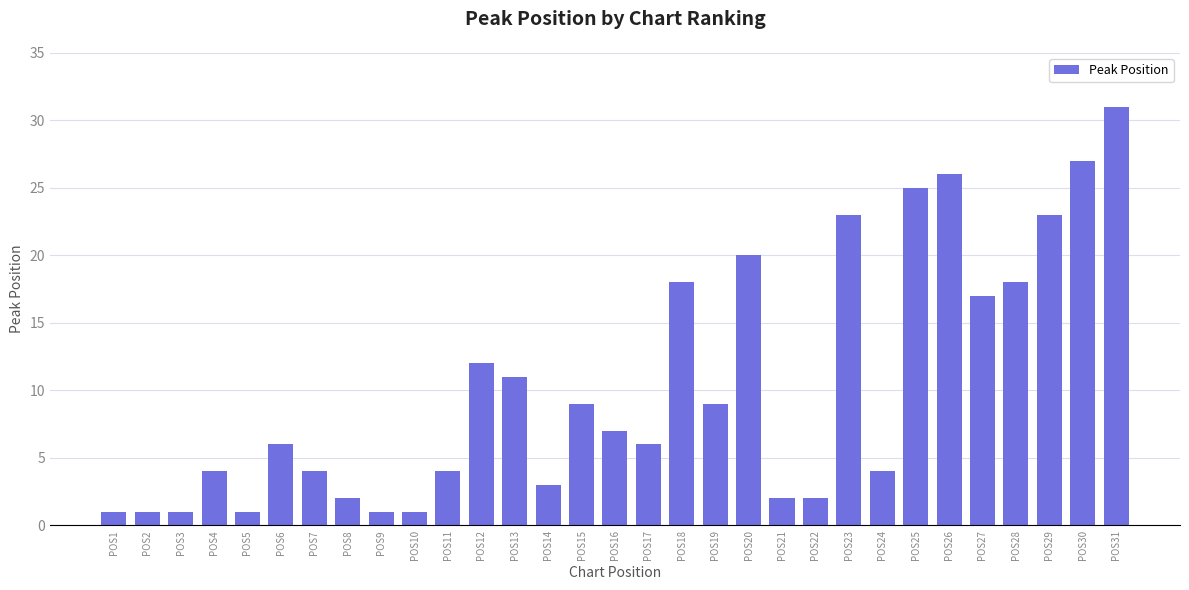

Count the number of data series in this chart.

1